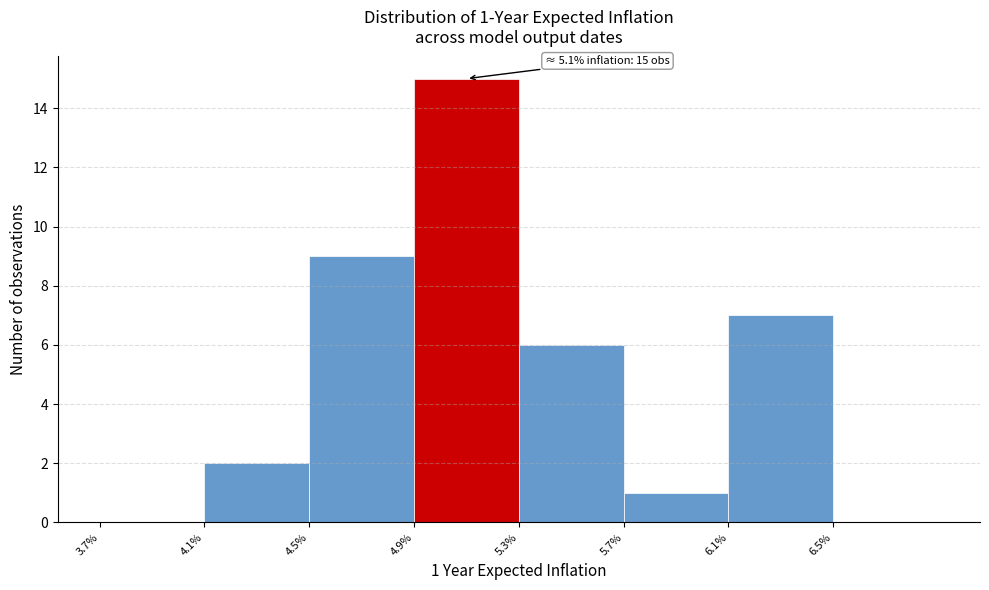

Reading right to left, extract all data points from this chart.

6.5%=0	6.1%=7	5.7%=1	5.3%=6	4.9%=15	4.5%=9	4.1%=2	3.7%=0